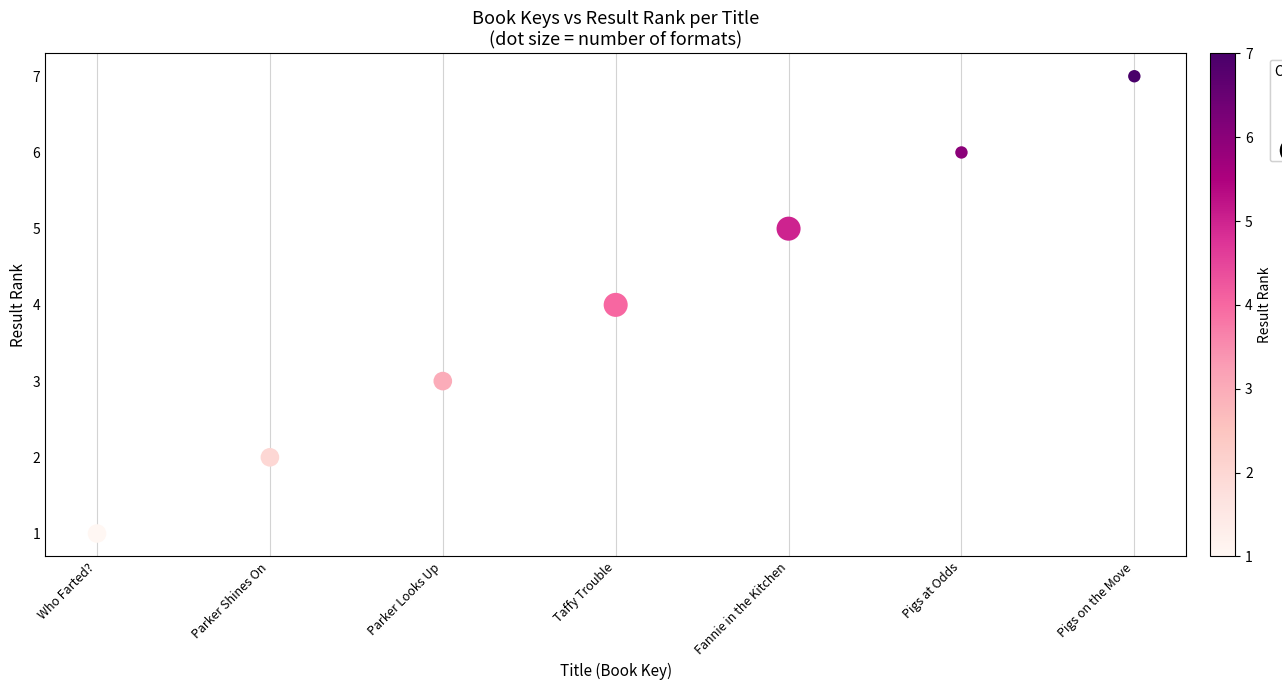

What is the range of Y values (max minus min)?

6